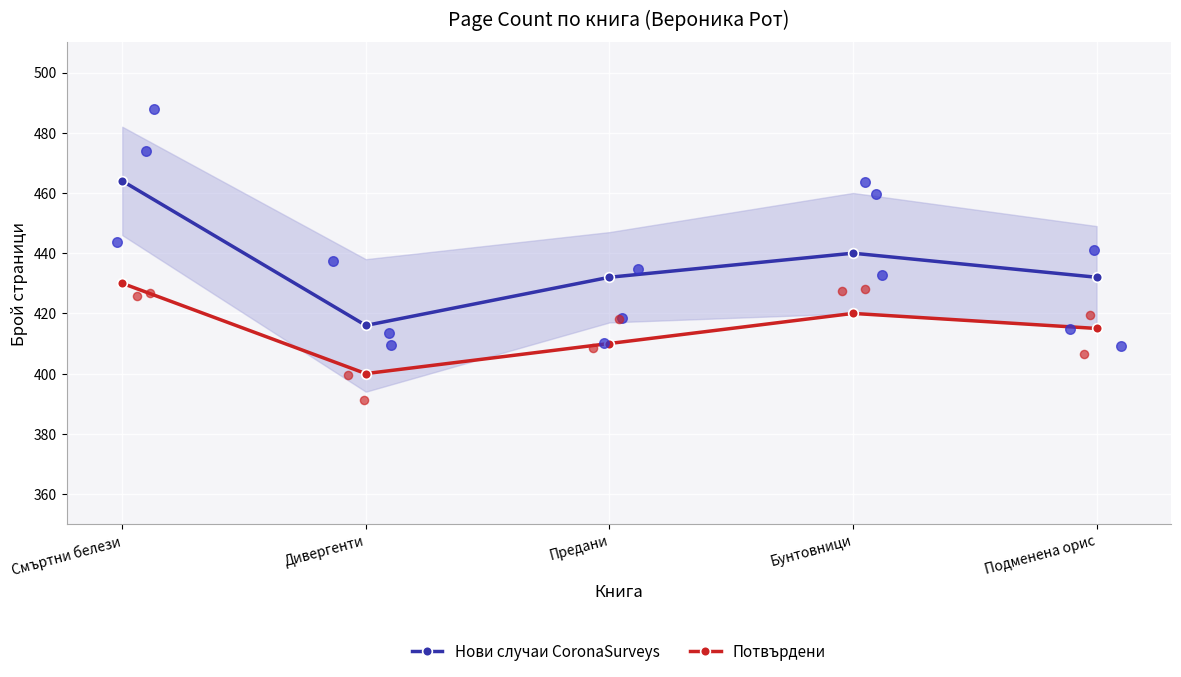

At which category is the sum across all series the highest?

Смъртни белези